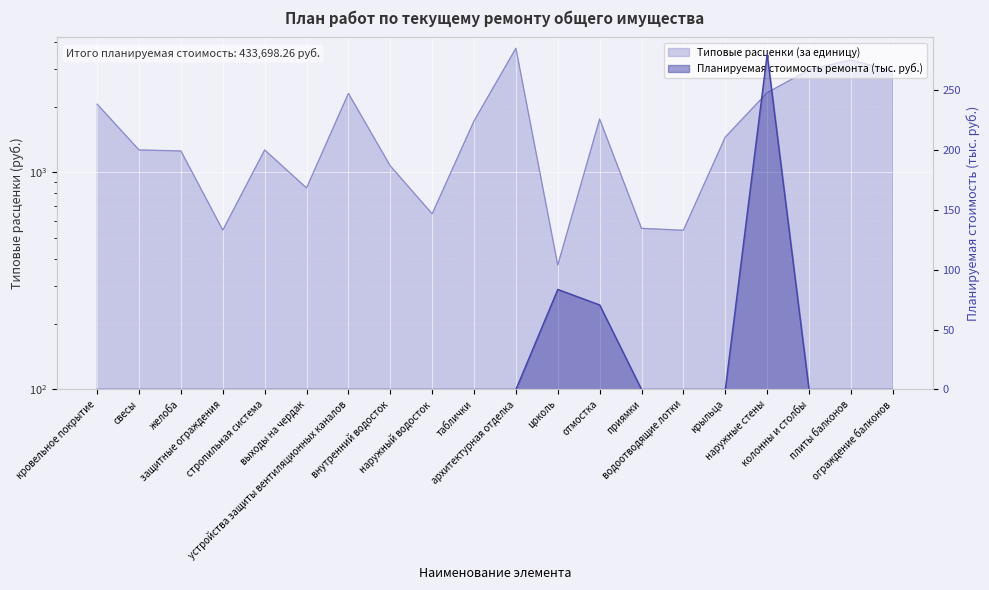

Is the value of Типовые расценки (за единицу) at внутренний водосток greater than the value of Планируемая стоимость ремонта at цоколь?

Yes